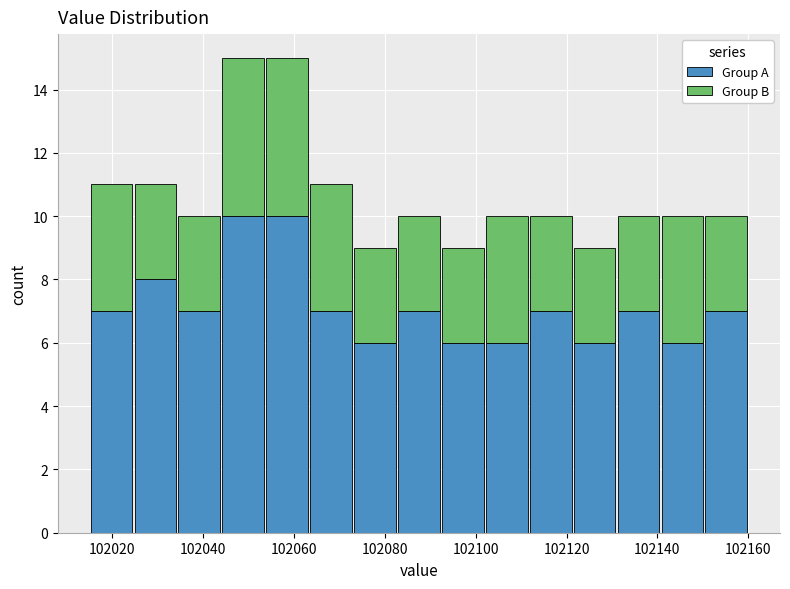

Reading left to right, list every stacked bar in this chart as the range it spans on the x-axis followed by its total height. Neither the bar edges nor the heights are printed on the chart, so give them approximately, as read against the axes.

102016 to 102024: 11
102024 to 102034: 11
102034 to 102044: 10
102044 to 102054: 15
102054 to 102064: 15
102064 to 102074: 11
102074 to 102082: 9
102082 to 102092: 10
102092 to 102102: 9
102102 to 102112: 10
102112 to 102122: 10
102122 to 102132: 9
102132 to 102140: 10
102140 to 102150: 10
102150 to 102160: 10